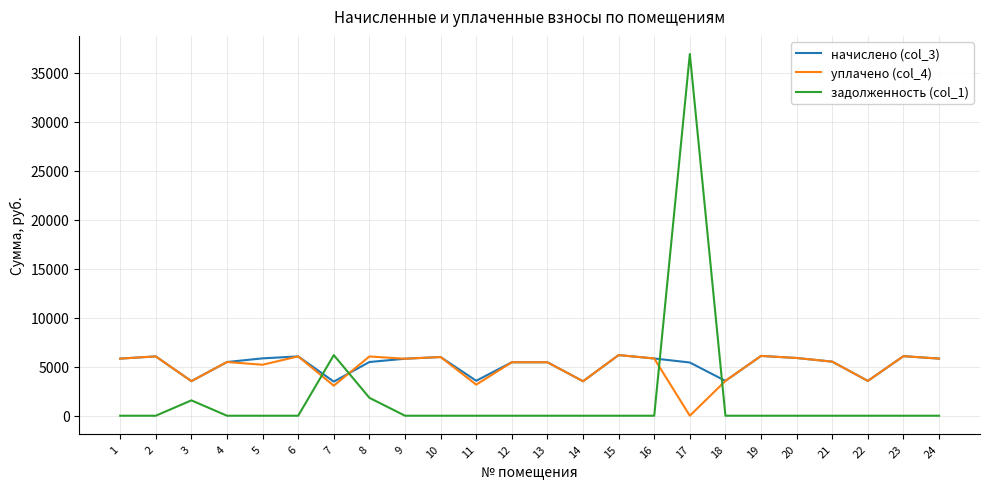

At how many categories does at least one series exceed 9033?

1